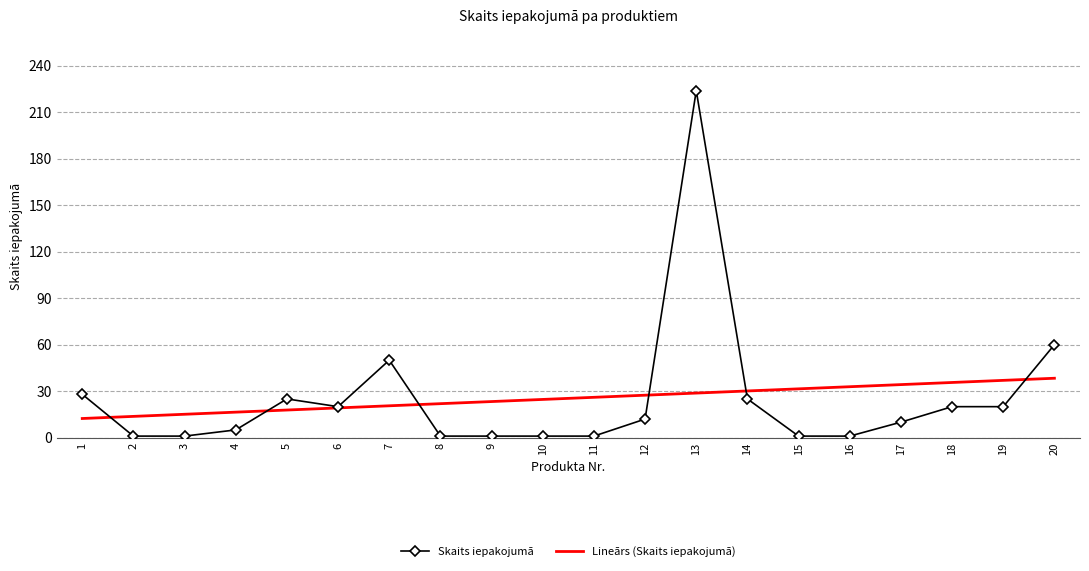

What is the average value of the Lineārs (Skaits iepakojumā) series?

25.4